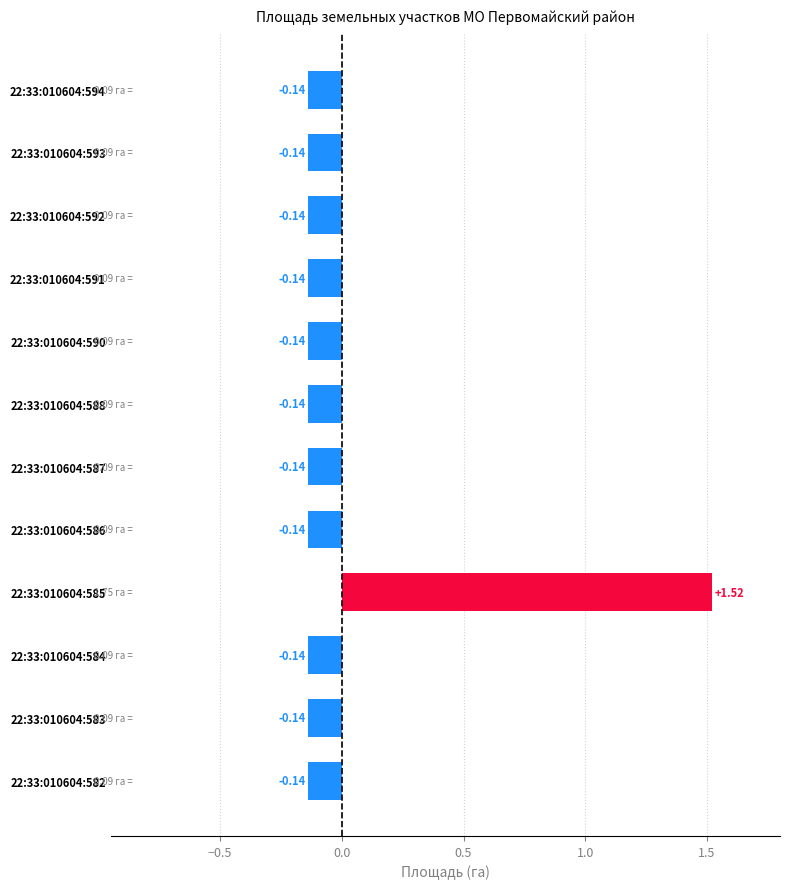

What is the change in value from 22:33:010604:585 to 22:33:010604:592?

-1.7